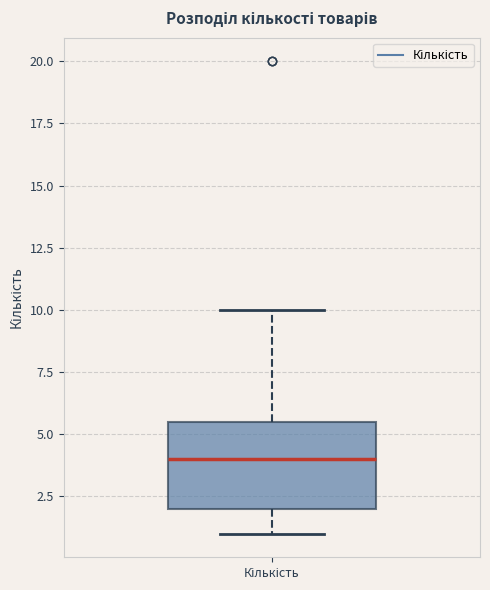

Read this box plot against the y-axis: the position of the median line, the range covered by the box, and the ends of both whiskers. The values are not printed on the chart, so give them approximately, as read against the axis.

median 4.0, box 2.0 to 5.5, whiskers 1.0 to 10.0